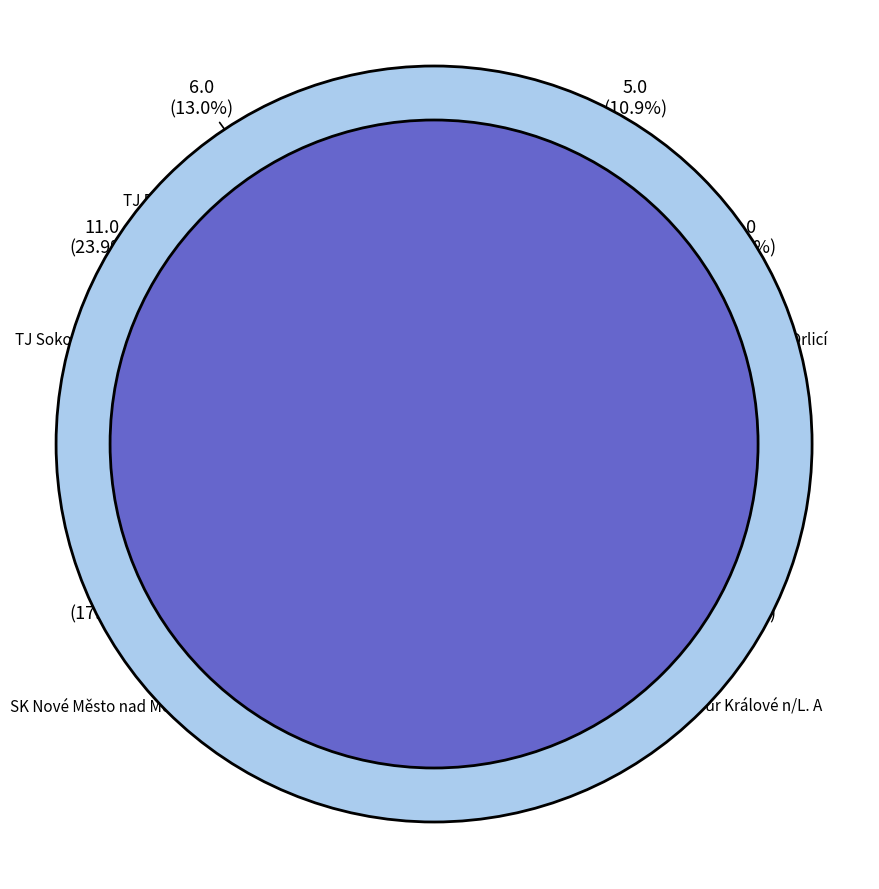

Count the number of slices in the pie.

6